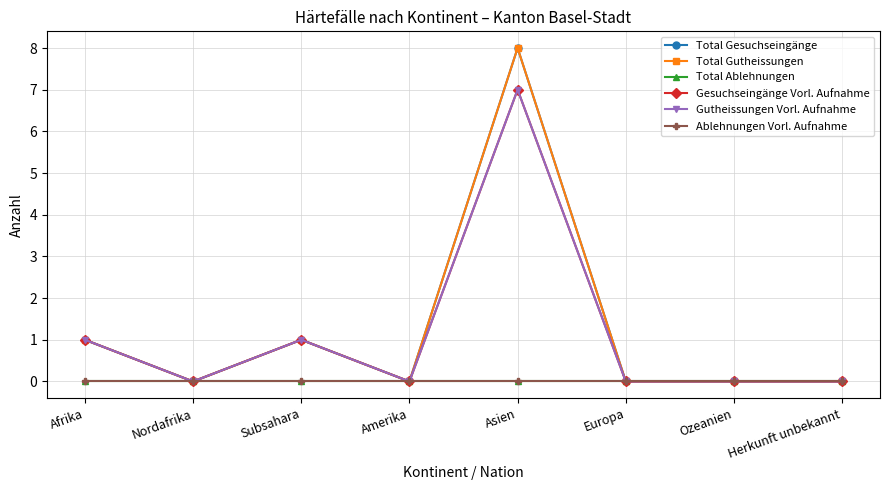

Between Amerika and Europa, which series saw the biggest shift?

Total Gesuchseingänge